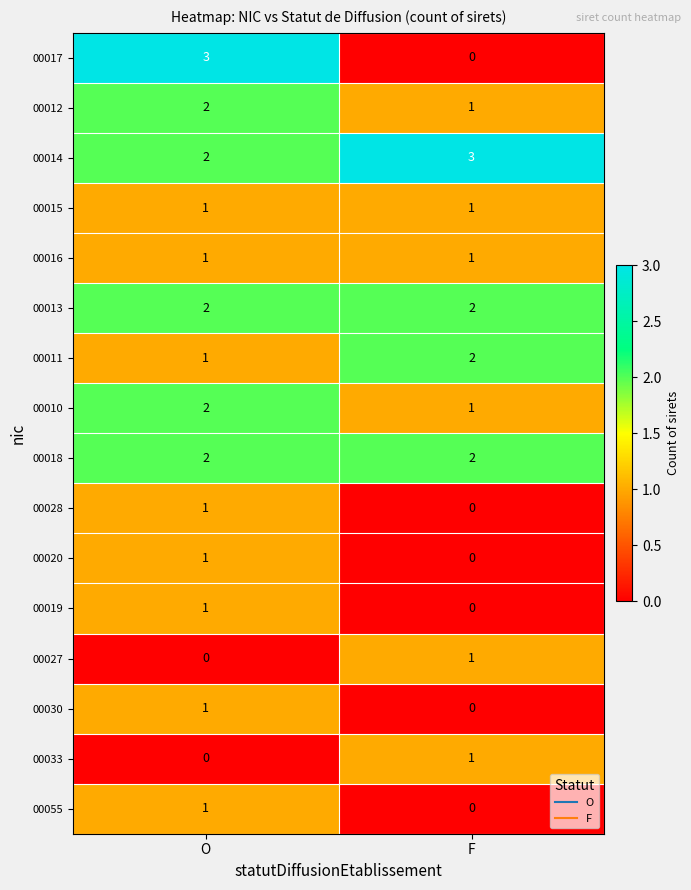

What is the maximum value shown in the chart?

3